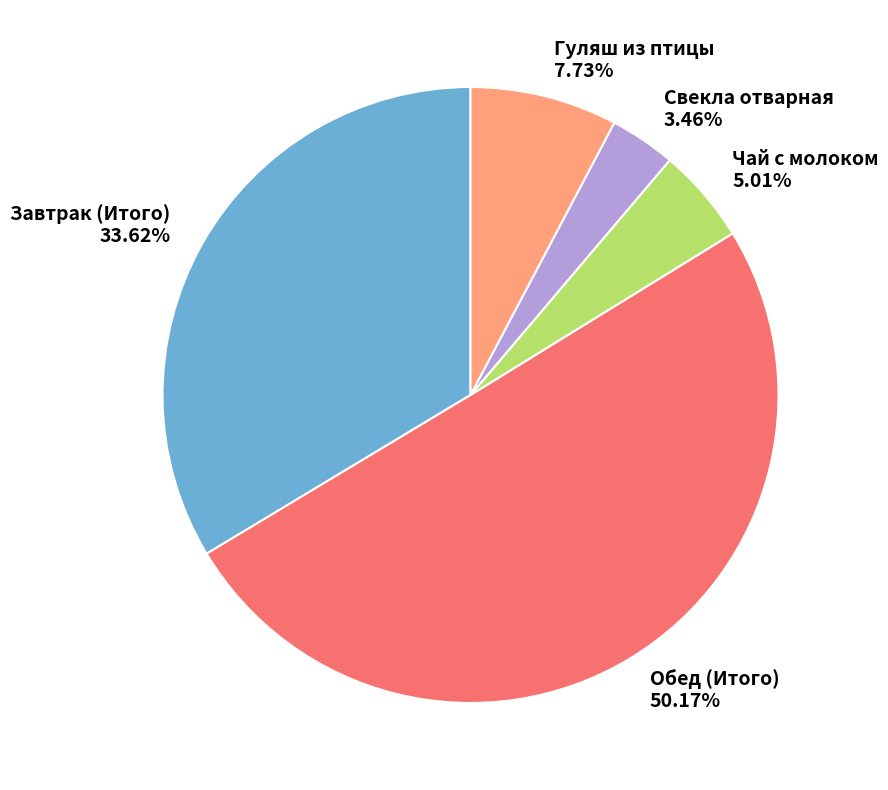

Rank the categories by value from highest to lowest.

Обед (Итого), Завтрак (Итого), Гуляш из птицы, Чай с молоком, Свекла отварная